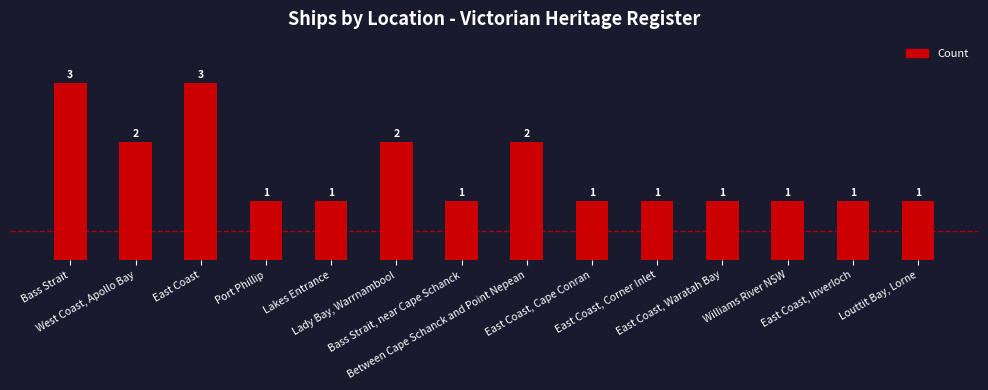

Is it true that the value at West Coast, Apollo Bay is 1?

False